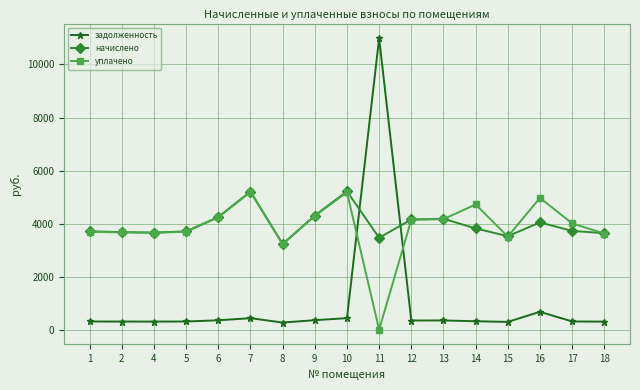

What is the sum of the начислено values at 5 and 8?

6937.9